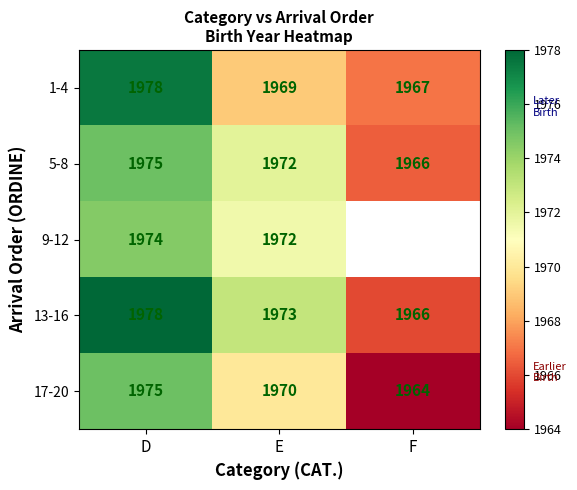

What is the difference between the maximum and second lowest values in the 17-20 series?

5.0